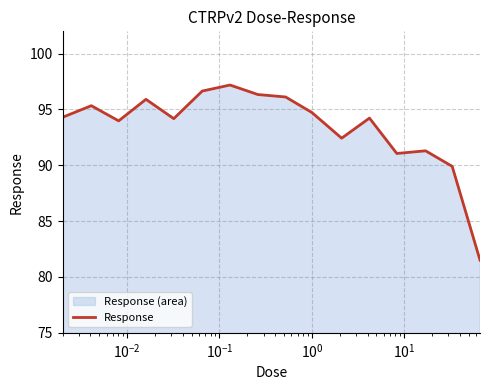

How many data points are less than 94?

6